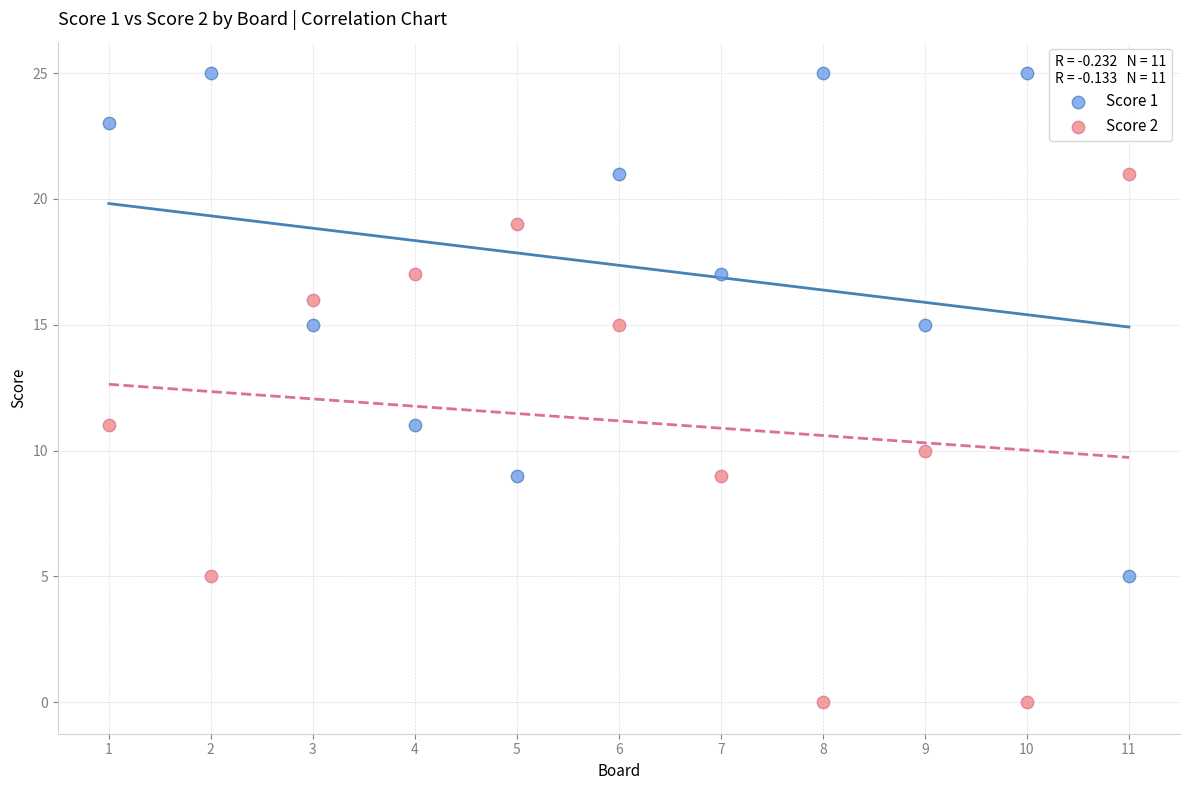

Across all data points, what is the range of Y values (max minus min)?

25